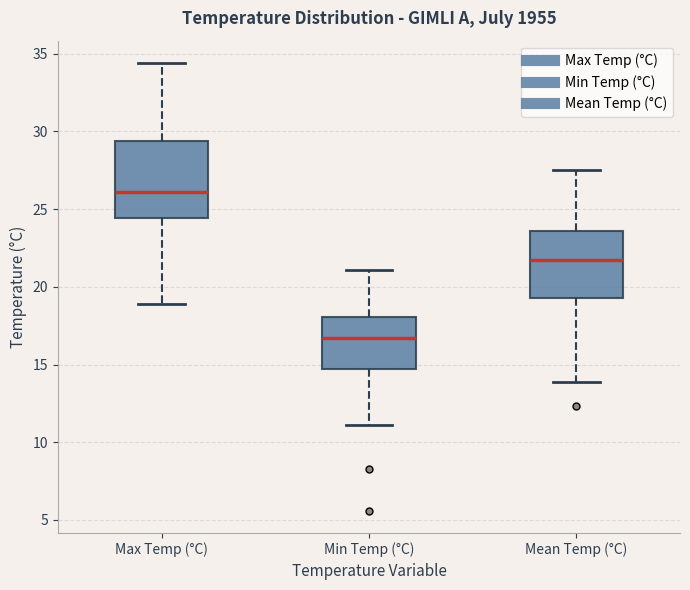

Reading left to right, transcribe this box plot: for each box, give where its median line is, the range the box spans, and where its two whiskers end, as read against the y-axis. The values are not printed on the chart, so give them approximately, as read against the axis.

Max Temp (°C): median 26.0, box 24.5 to 29.5, whiskers 19.0 to 34.5
Min Temp (°C): median 16.5, box 14.5 to 18.0, whiskers 11.0 to 21.0
Mean Temp (°C): median 21.5, box 19.5 to 23.5, whiskers 14.0 to 27.5